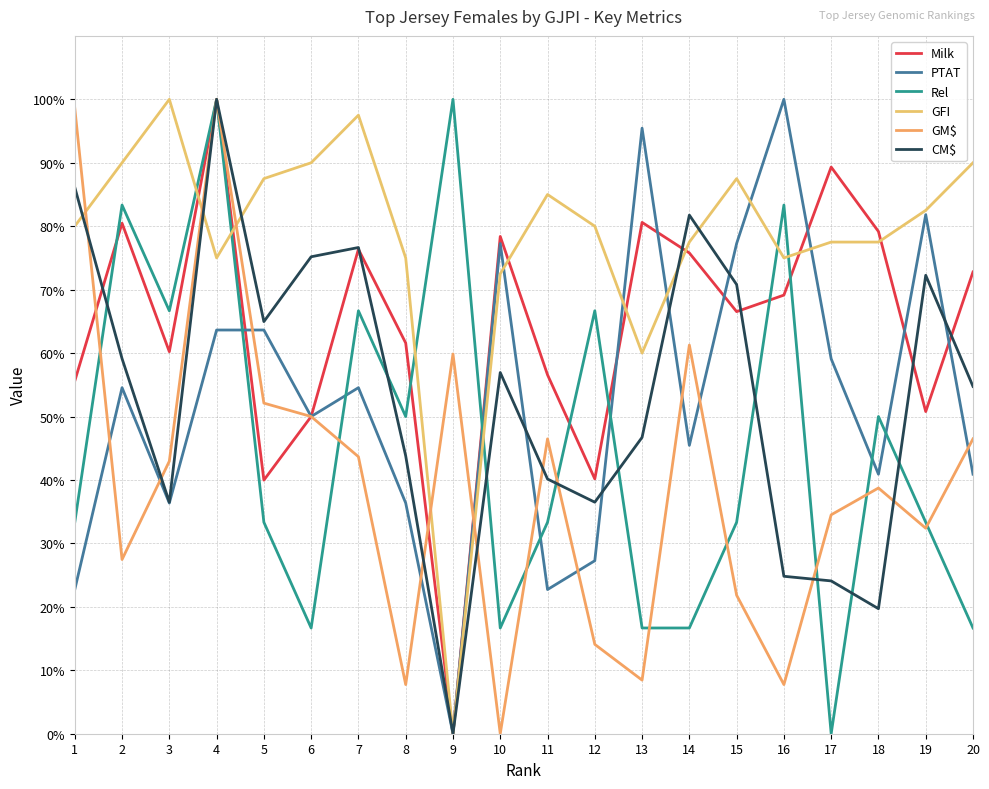

How many lines are shown in the chart?

6